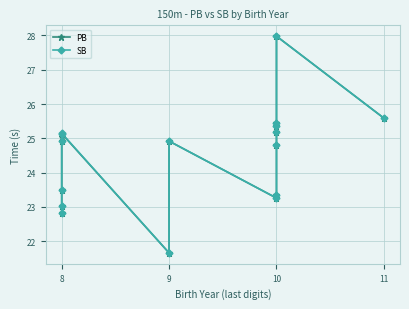

What is the sum of all PB values?

392.0